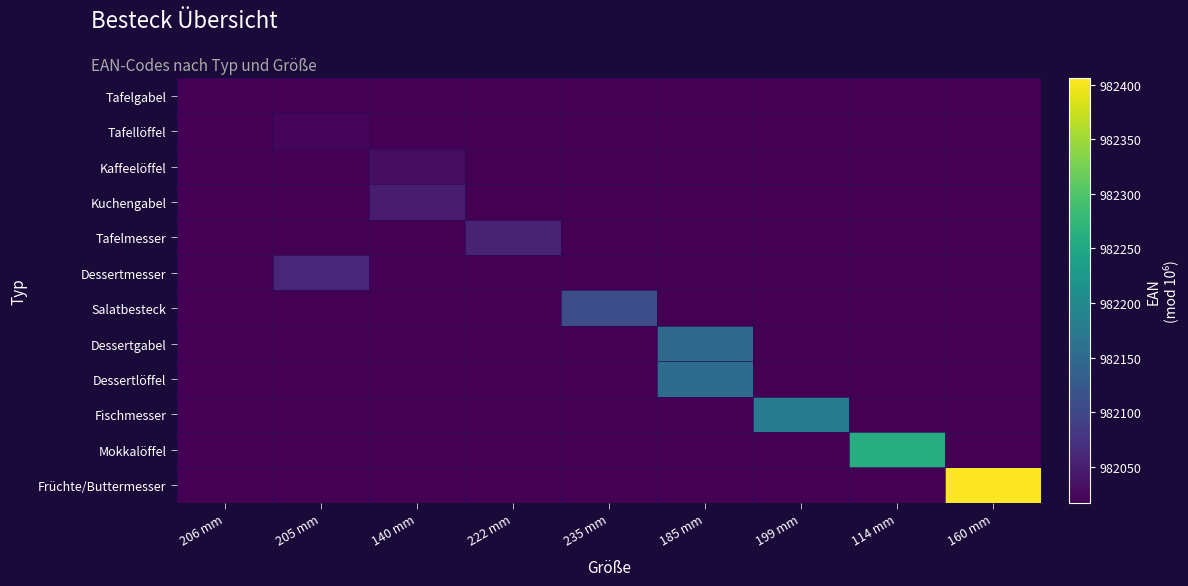

Which series changed the most between 222 mm and 160 mm?

Früchte/Buttermesser